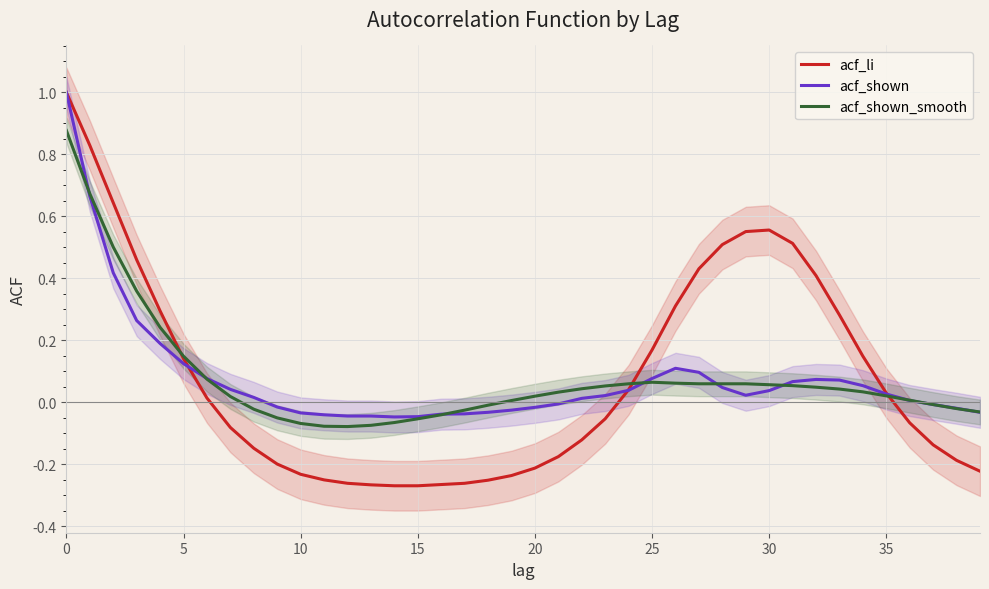

True or false: acf_li has a value of 0.4 at 5.

False